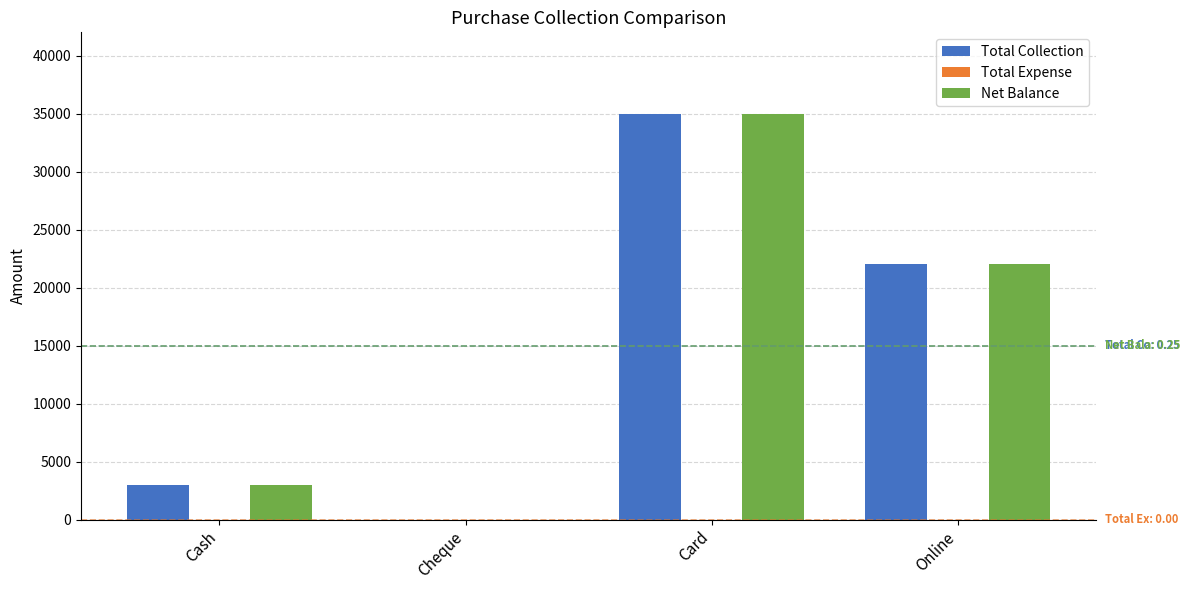

How many categories are shown in the chart?

4